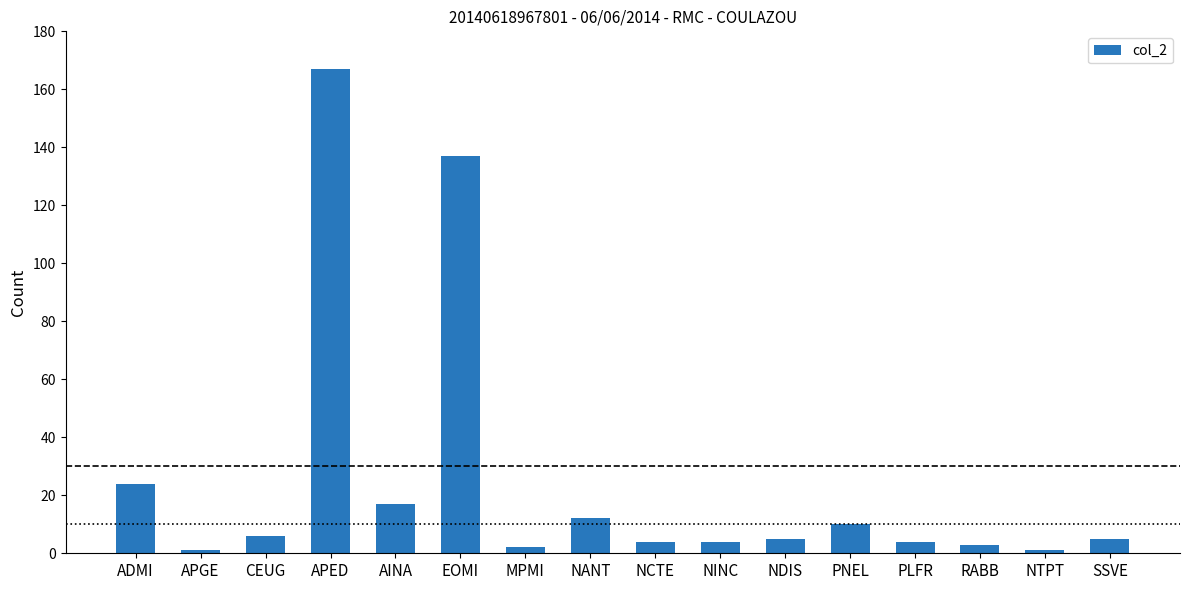

What is the change in value from CEUG to MPMI?

-4